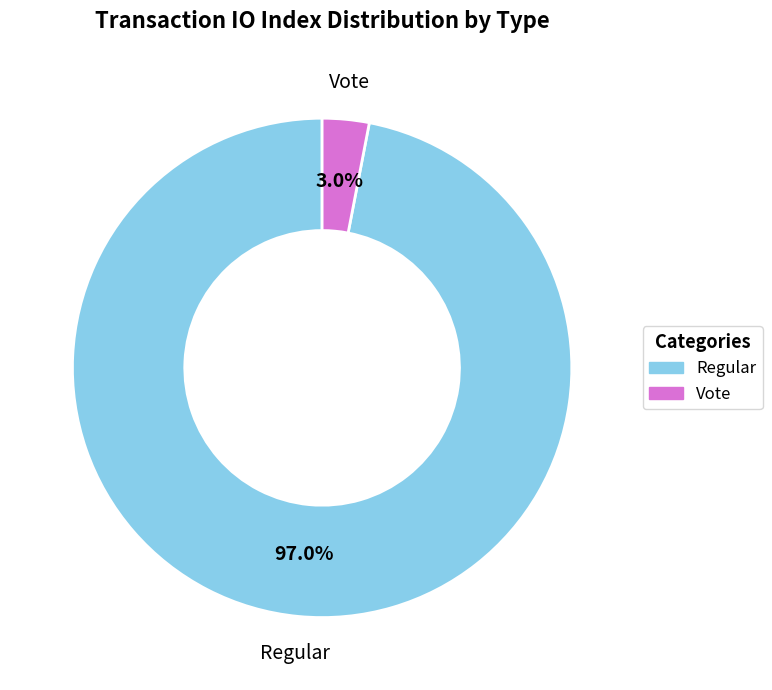

Between Vote and Regular, which is larger?

Regular